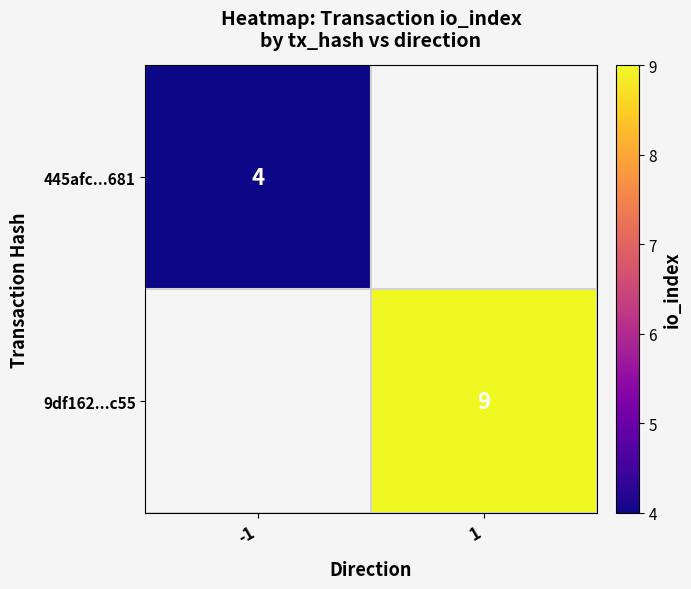

True or false: 445afc...681 has a value of 6 at -1.

False